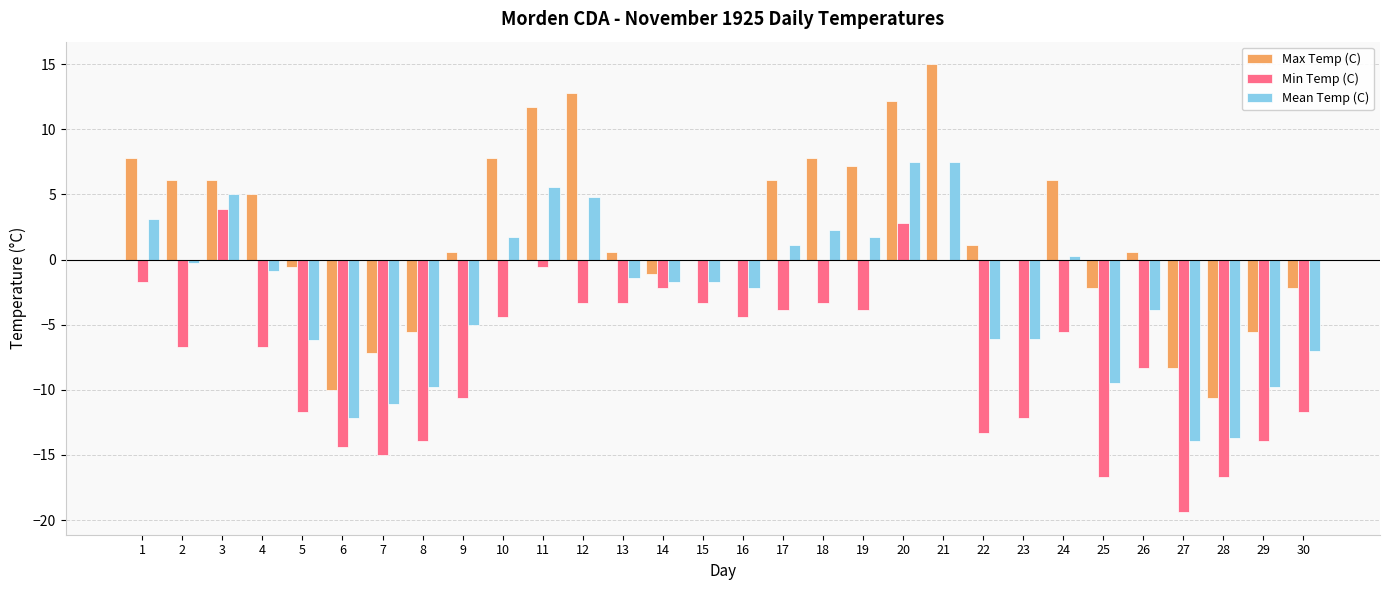

The value of Max Temp (C) at 8 is -5.6. True or false?

True